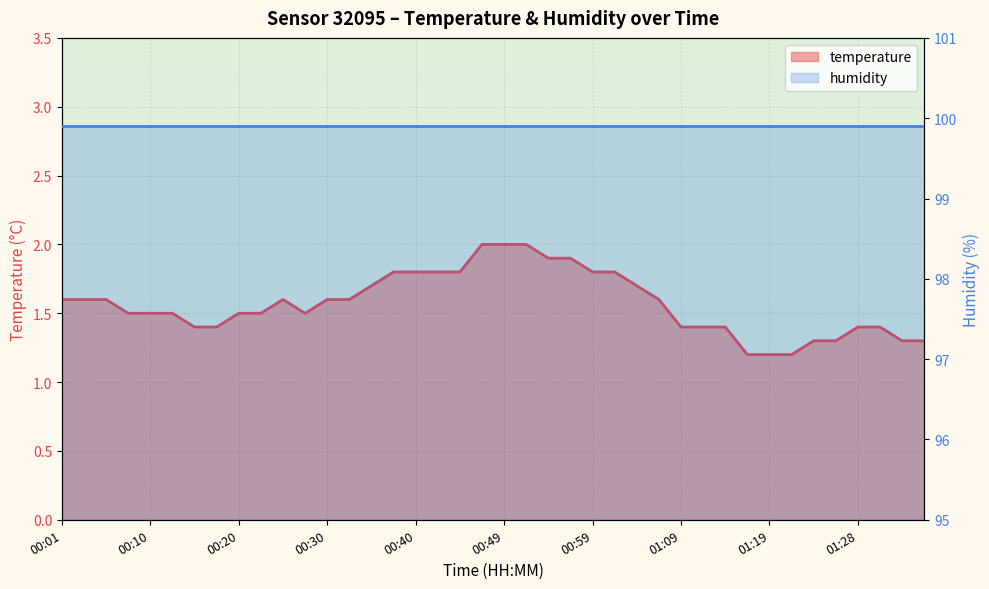

The chart shows a value of 1.6 at 00:30. True or false?

True